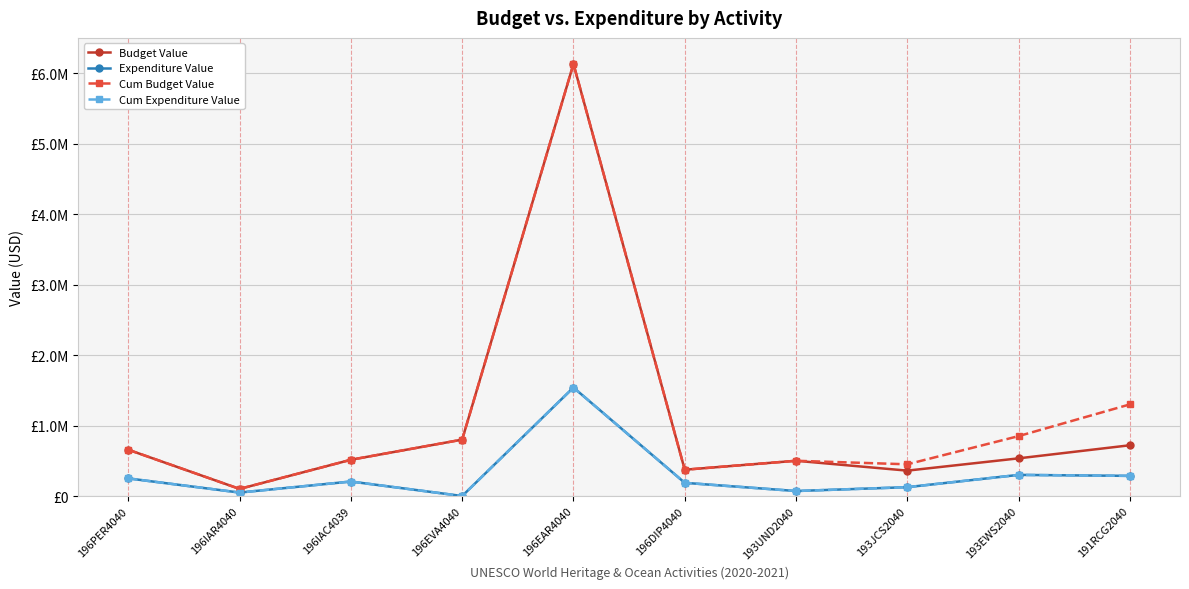

What is the sum of all Expenditure Value values?

3011754.2